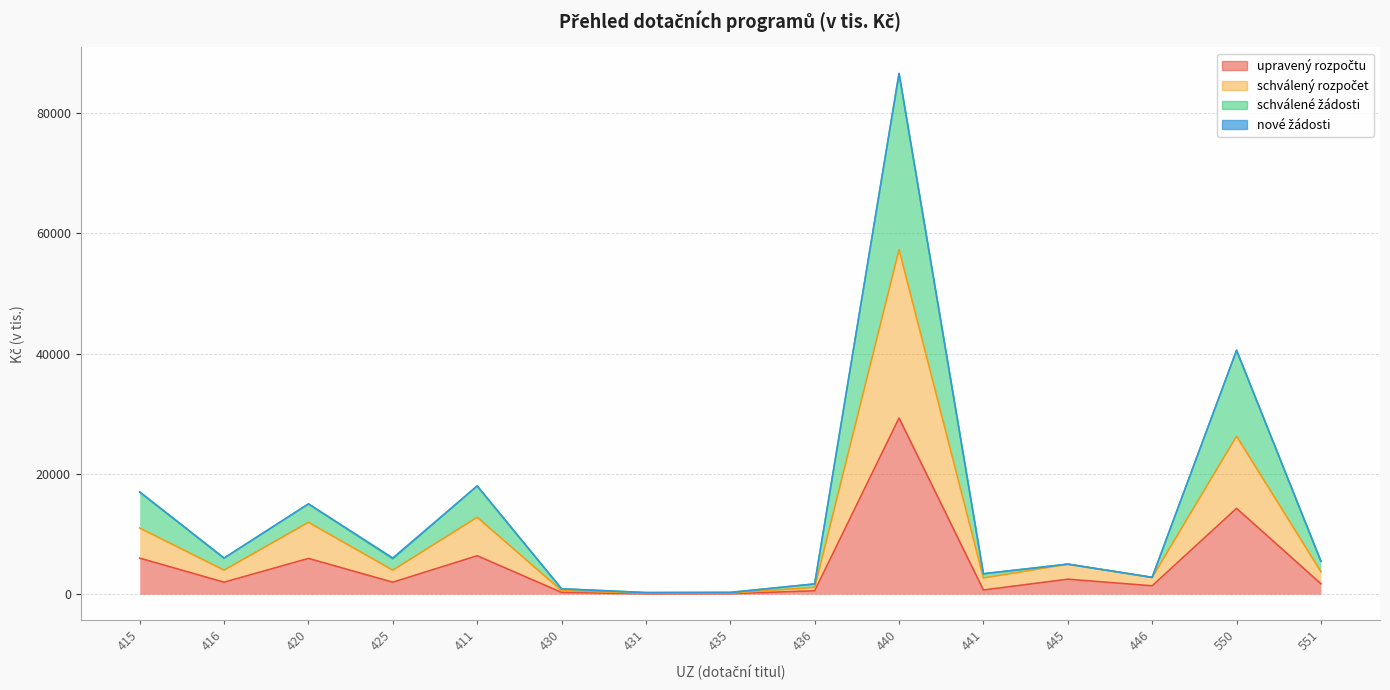

Between 431 and 435, which series saw the biggest shift?

schválené žádosti